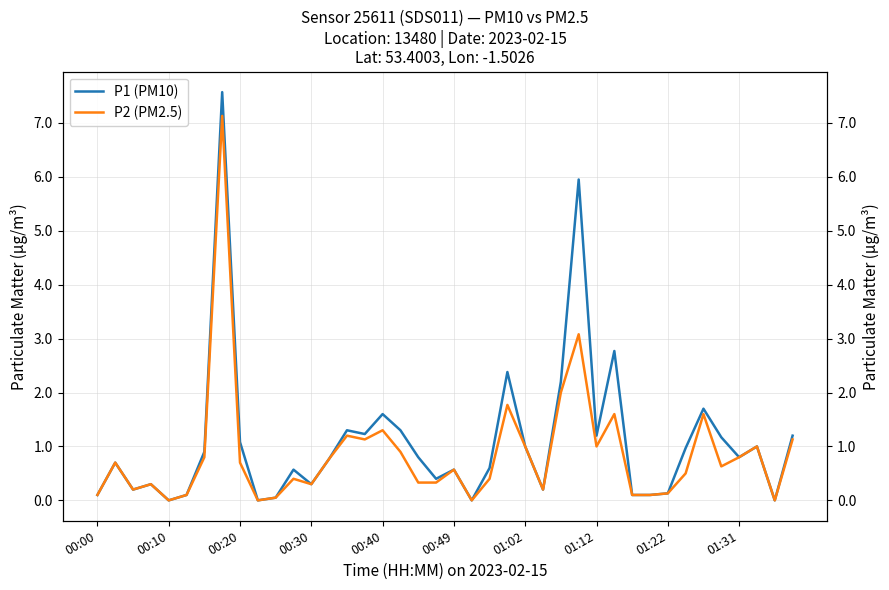

The value of P2 (PM2.5) at 01:02 is 1.0. True or false?

False